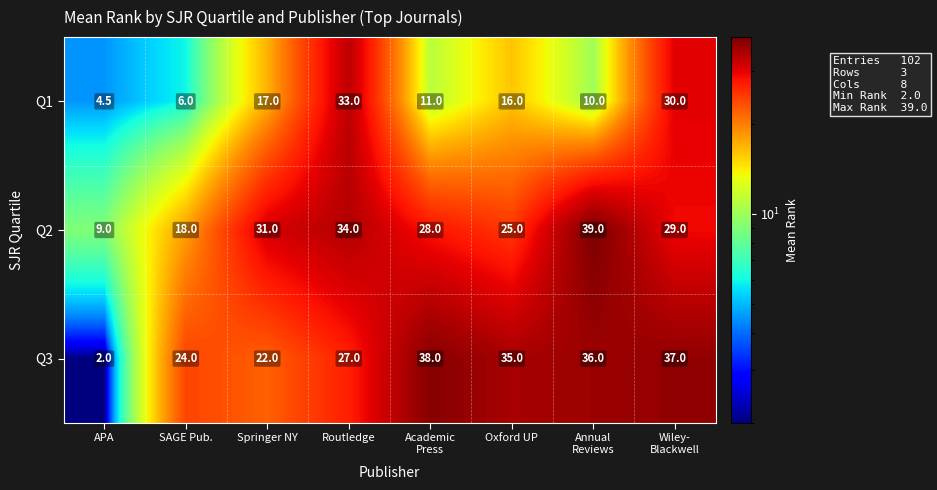

What is the total value across all series at Routledge?

94.0